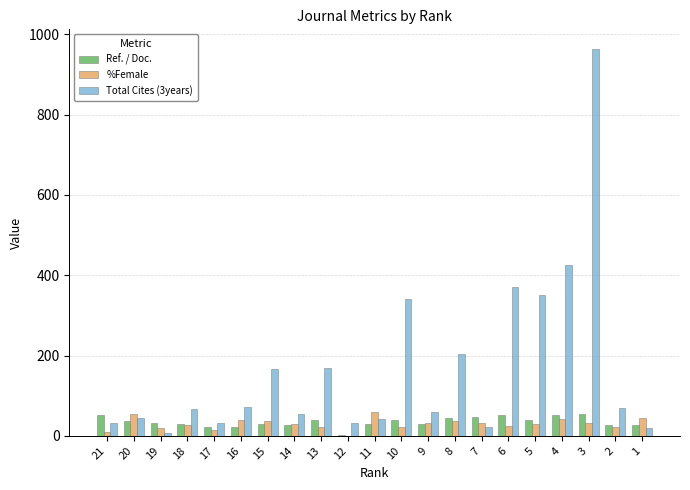

The value of Ref. / Doc. at 2 is 27.0. True or false?

True